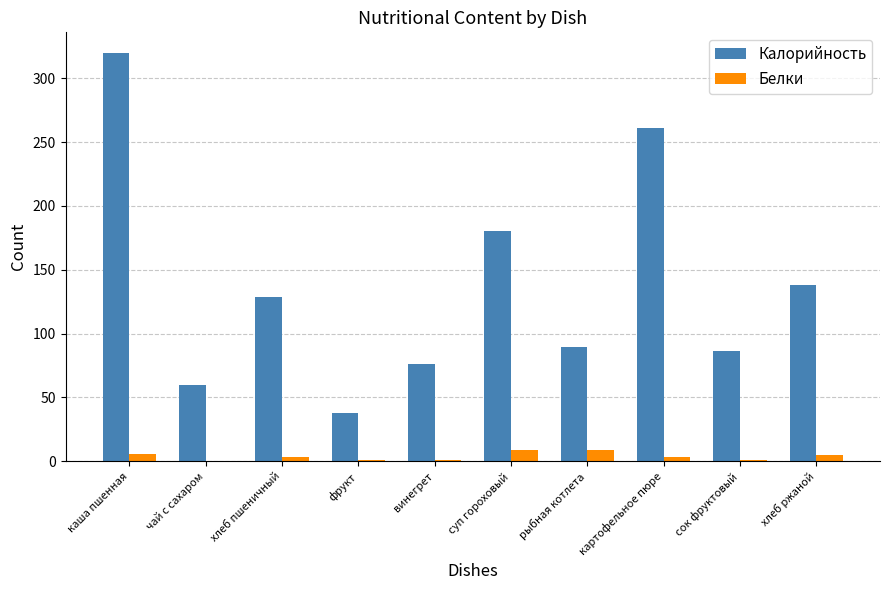

Is the value of Белки at суп гороховый greater than the value of Калорийность at суп гороховый?

No